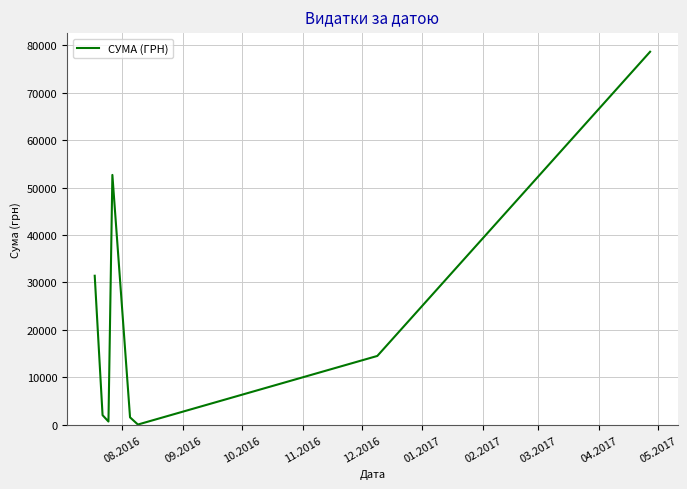

What is the difference between the maximum and minimum values?

78515.0